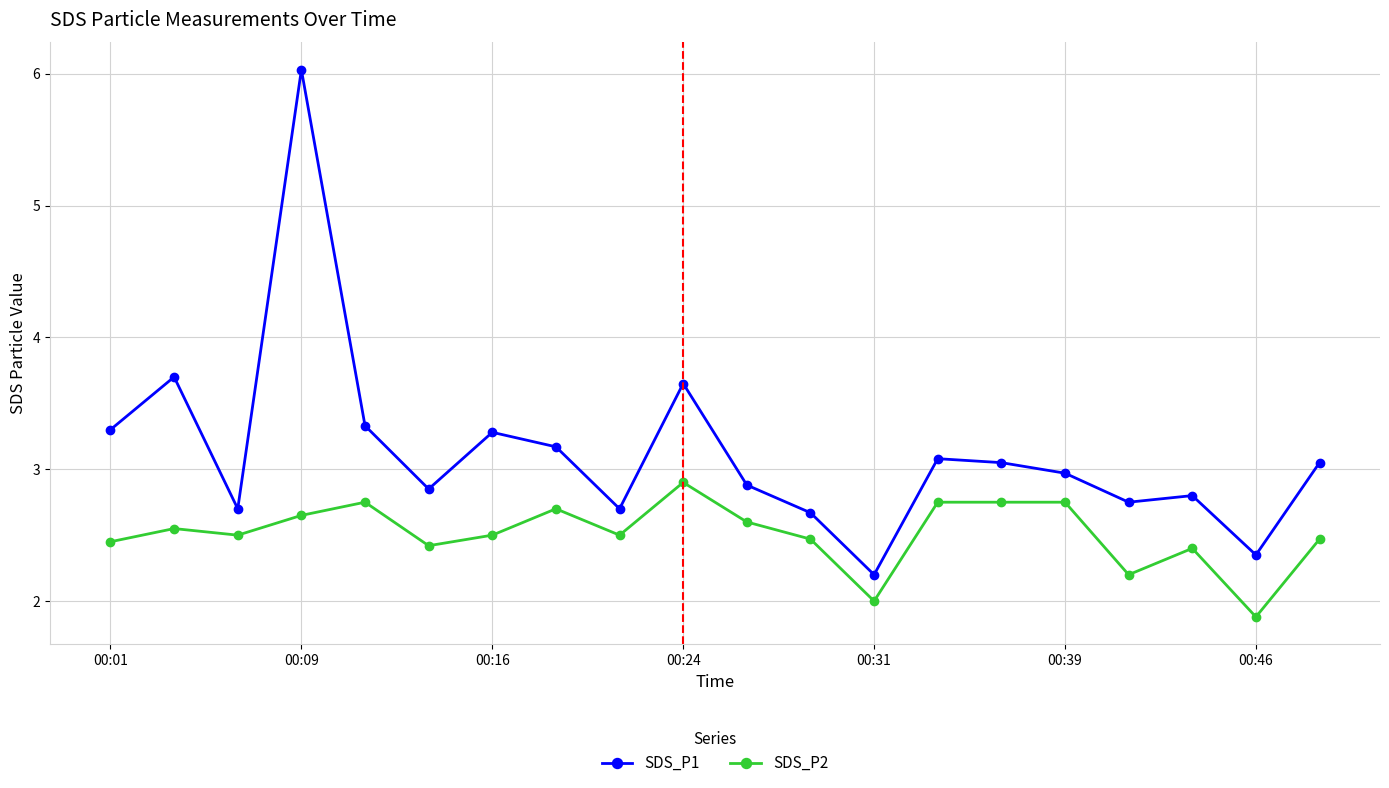

In SDS_P1, how many points are higher than both neighbors (excluding endpoints)?

6